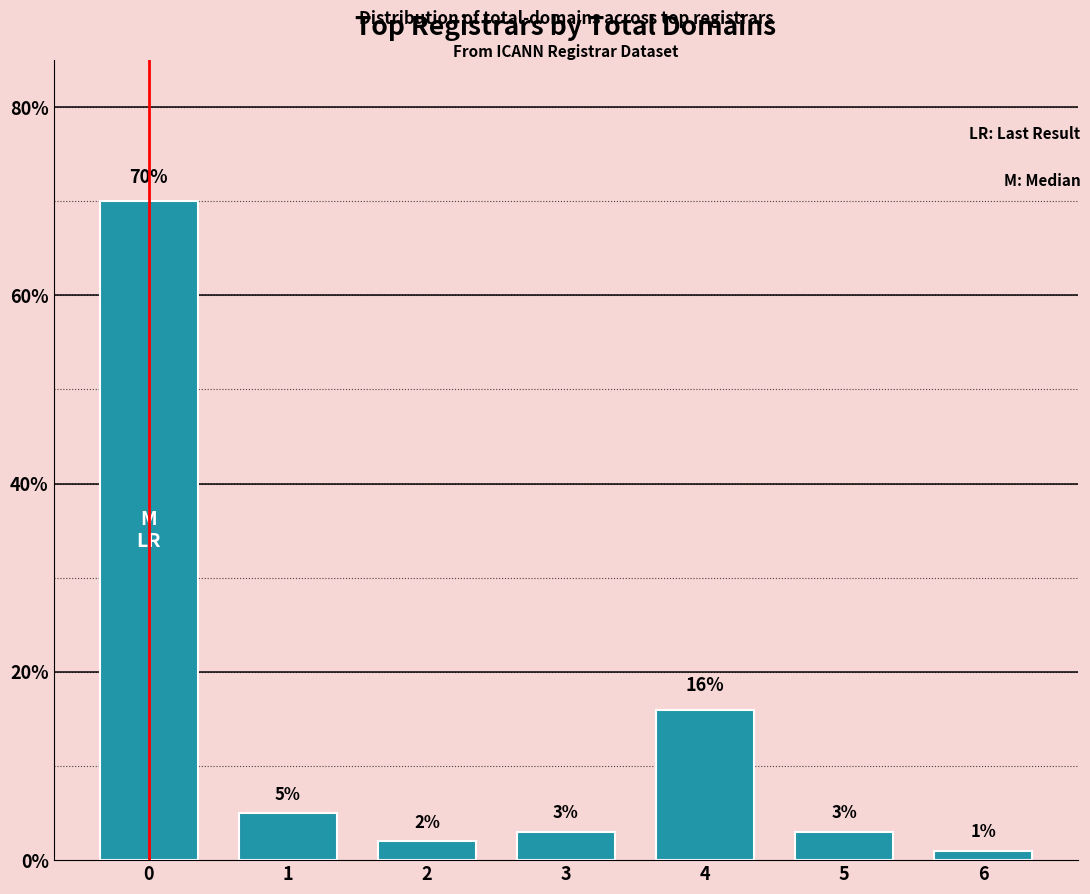

Are the bars horizontal?

No